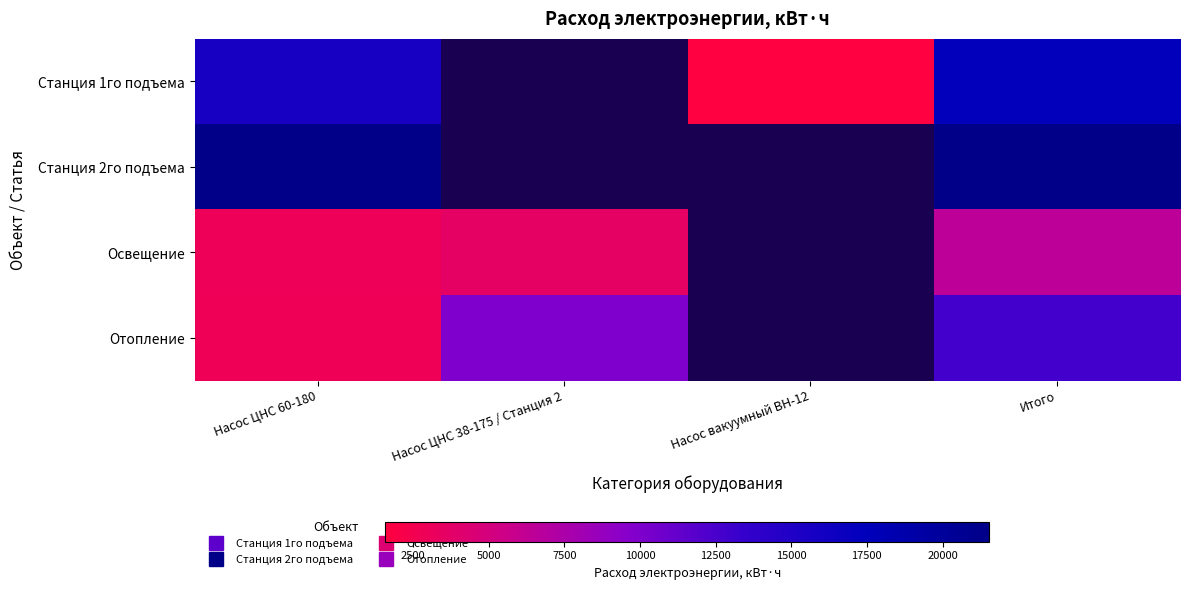

Between Насос ЦНС 60-180 and Насос ЦНС 38-175 / Станция 2, which is larger?

Насос ЦНС 60-180